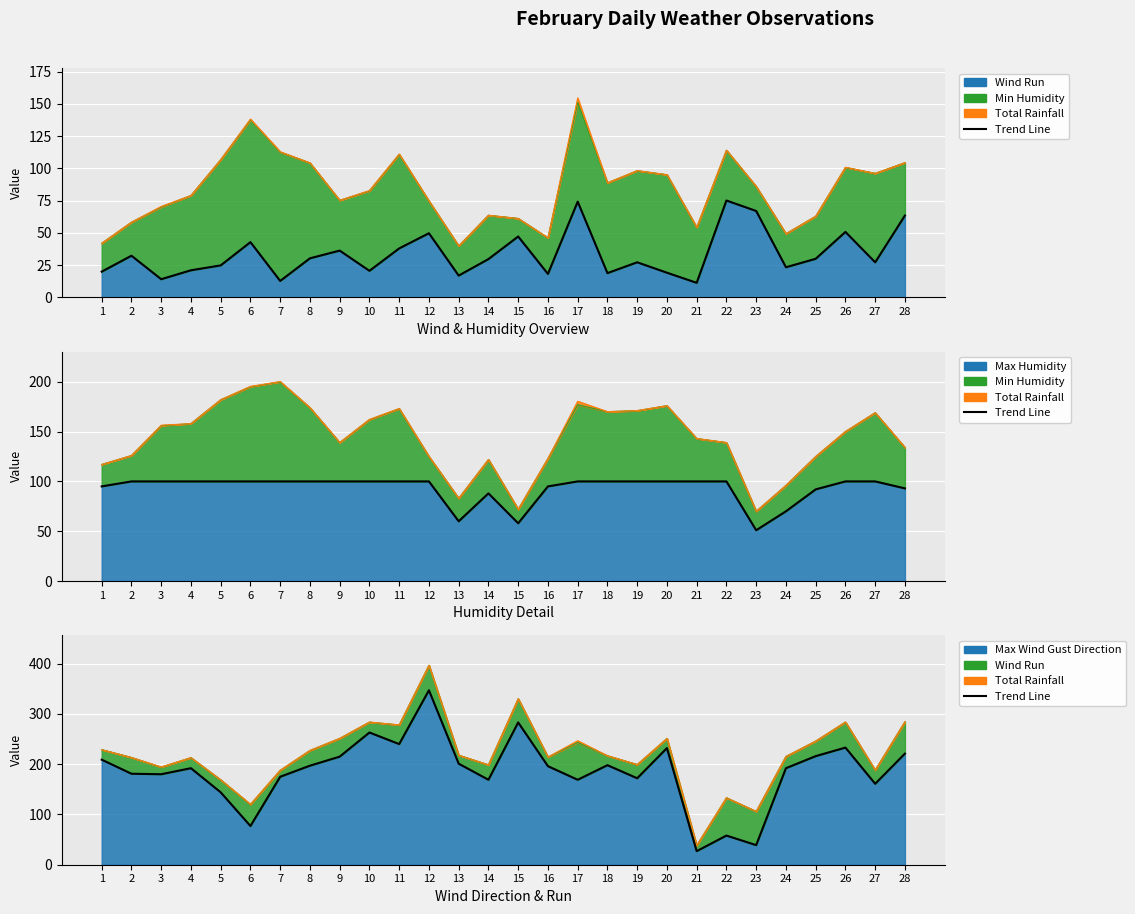

How many values are below 196?

14